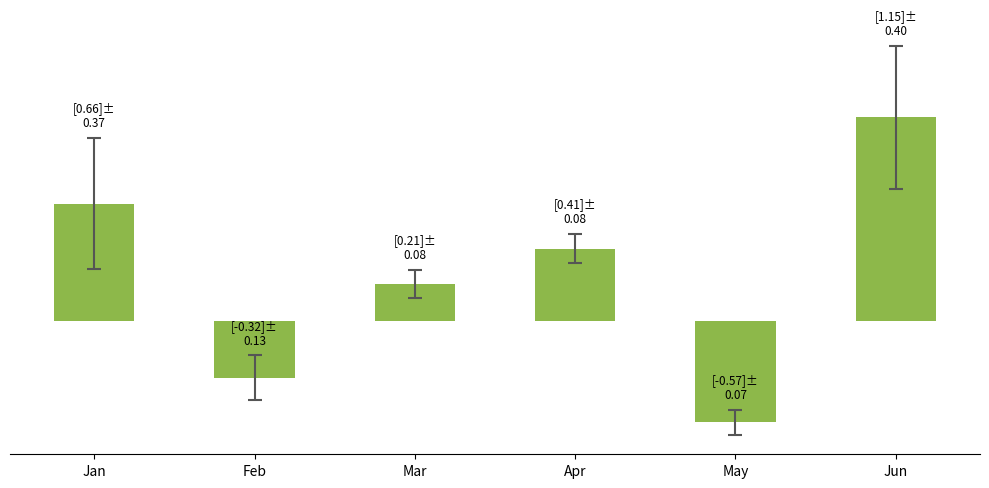

What is the value of the 6th bar from the left?

1.2